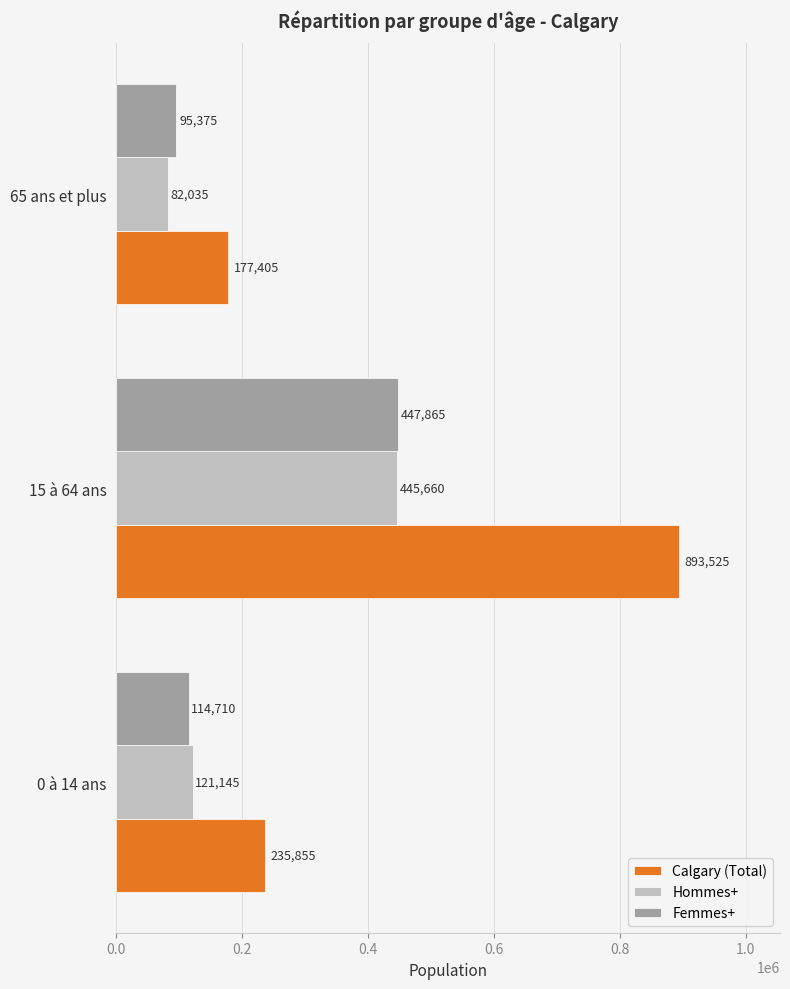

How many values in the Calgary (Total) series are below 235855?

1